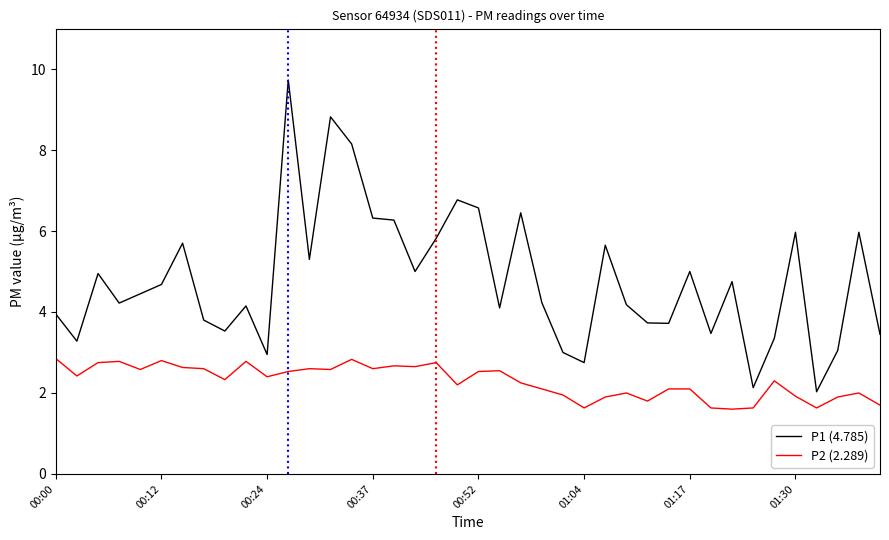

What is the maximum value for P2 (2.289)?

2.9